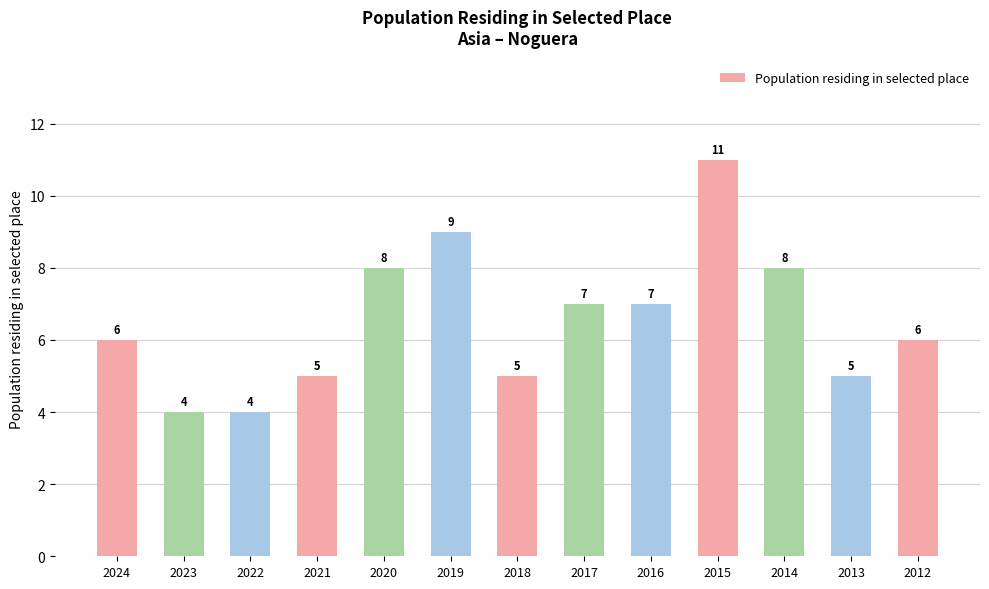

How many bars are there in total?

13